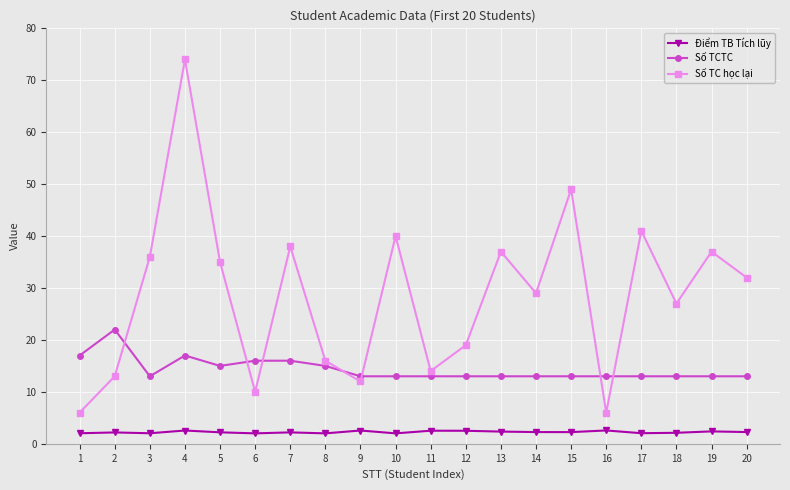

What is the spread (max minus min) of values at 3?

34.0